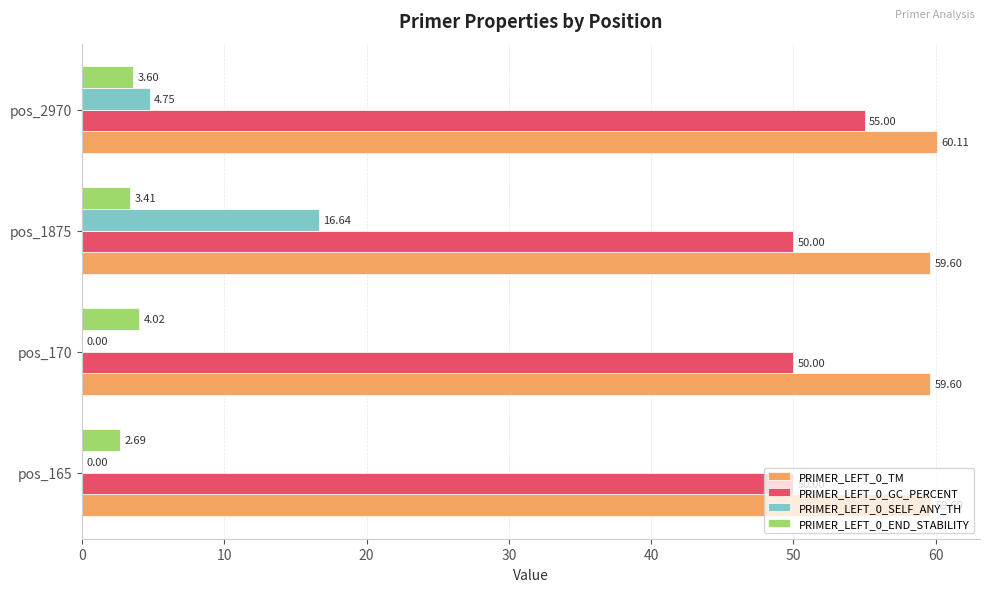

Where is PRIMER_LEFT_0_SELF_ANY_TH nearest to the value 8?

pos_2970